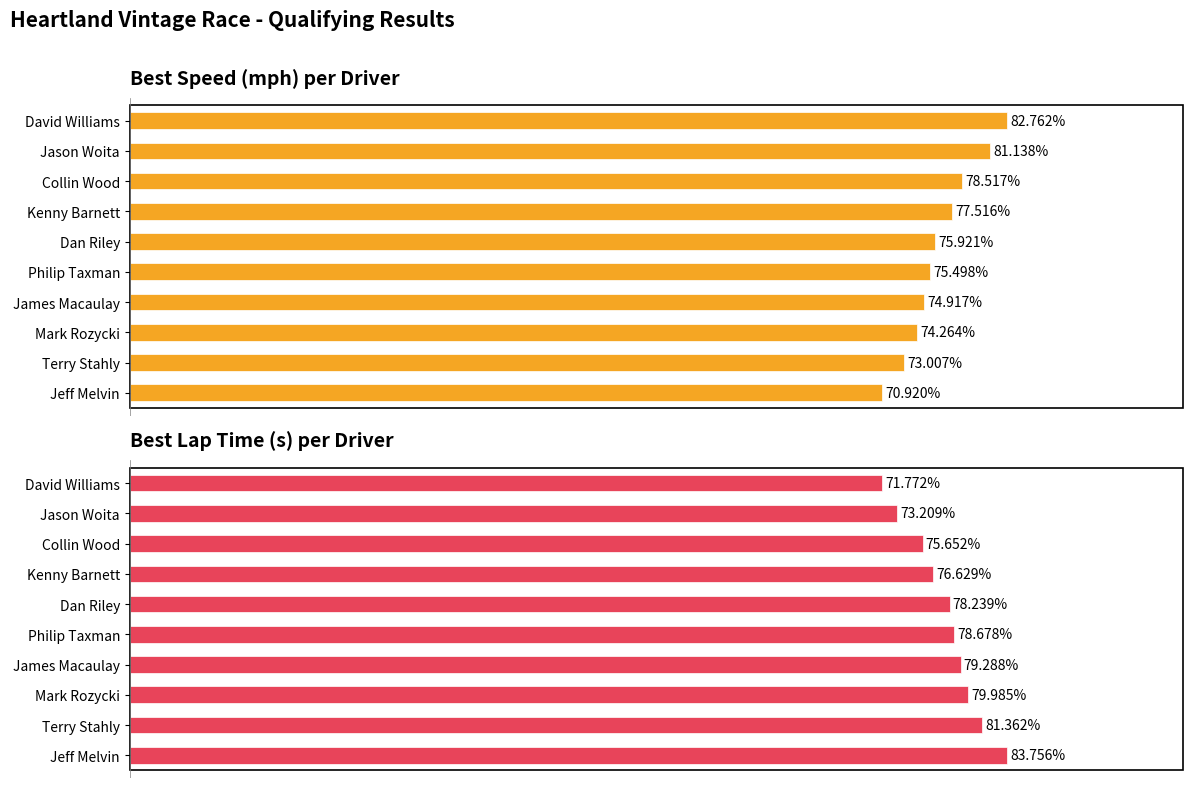

Is the value of Best Lap Time (s) at Kenny Barnett greater than the value of Best Speed (mph) at Collin Wood?

No